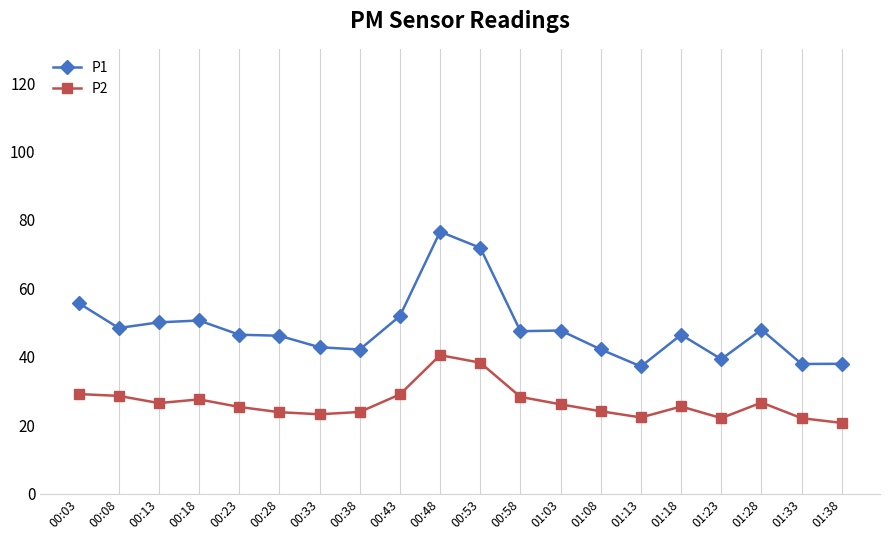

Rank the series by their maximum value, from lowest to highest.

P2, P1